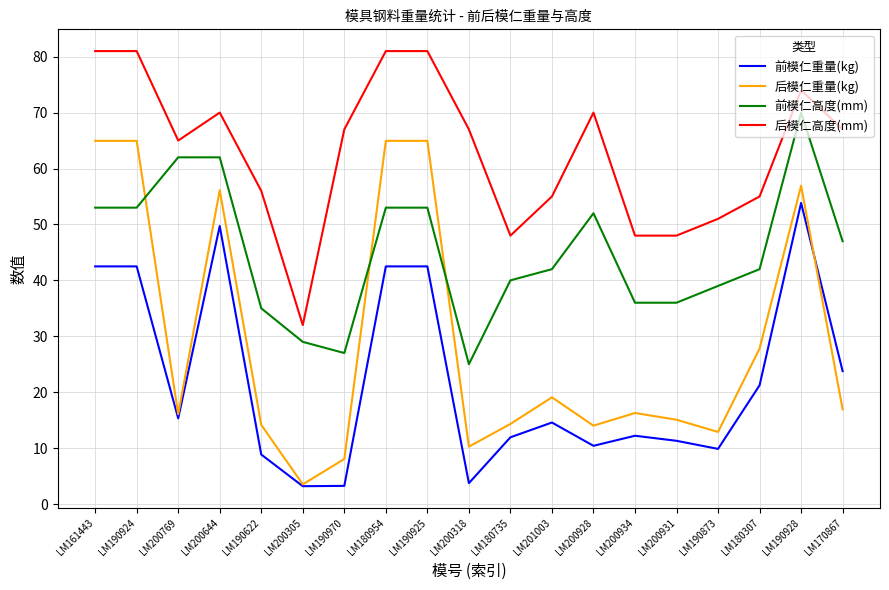

What position from the left is LM180735?

11